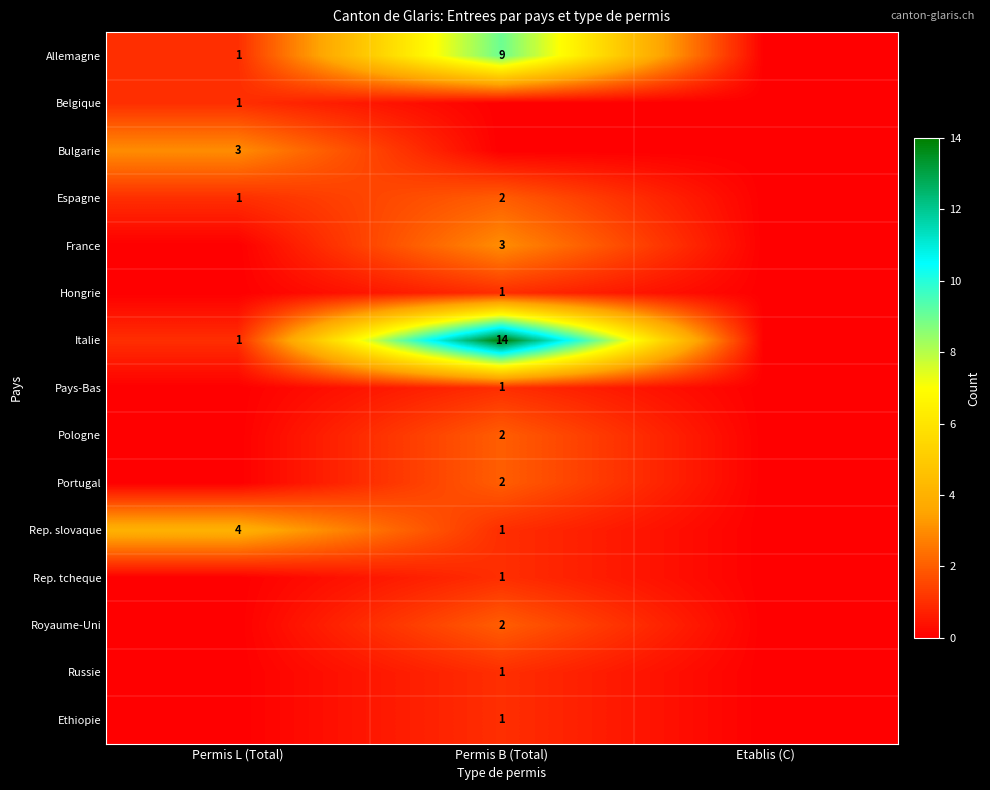

True or false: Rep. slovaque has a value of 4 at Permis L (Total).

True